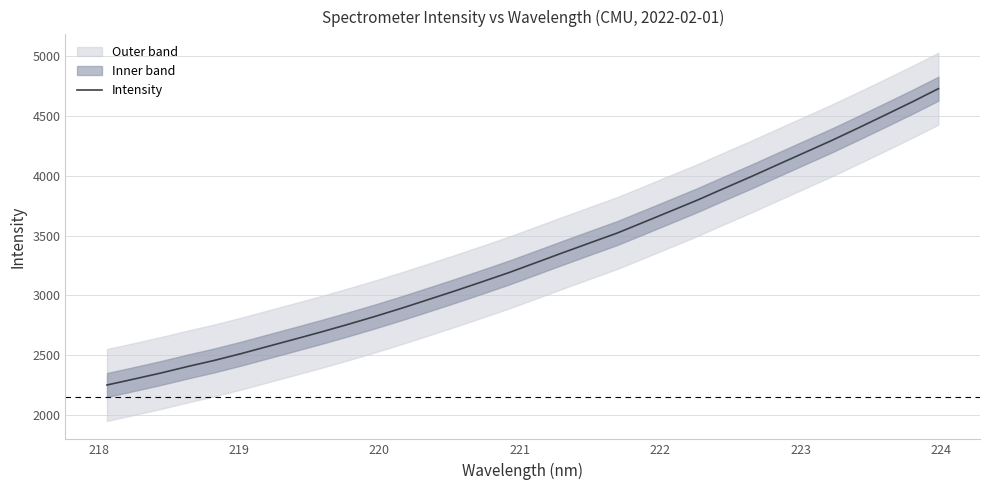

What is the maximum value for Intensity?

4725.4